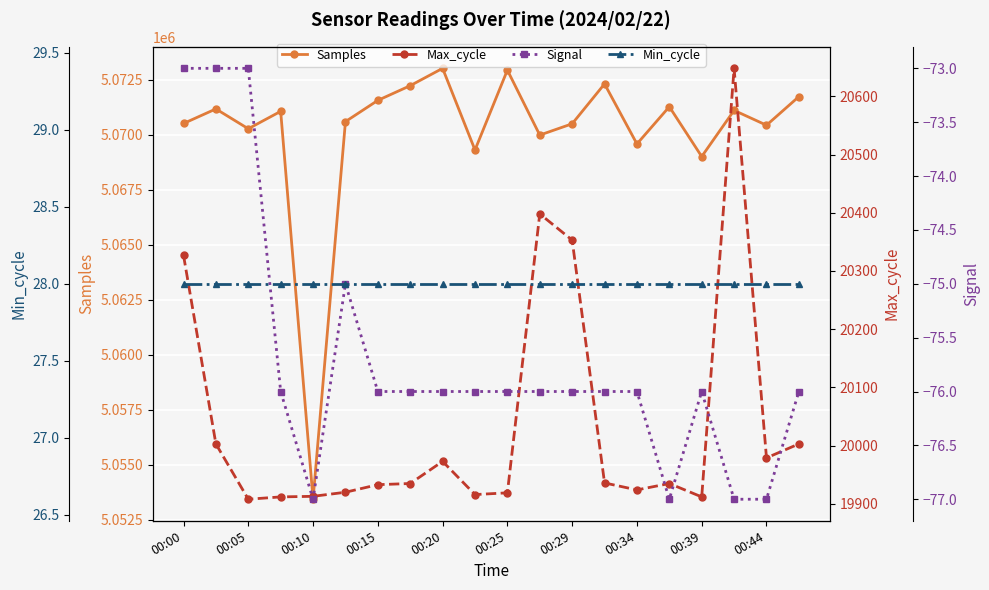

How many interior local peaks does the Samples series have?

7